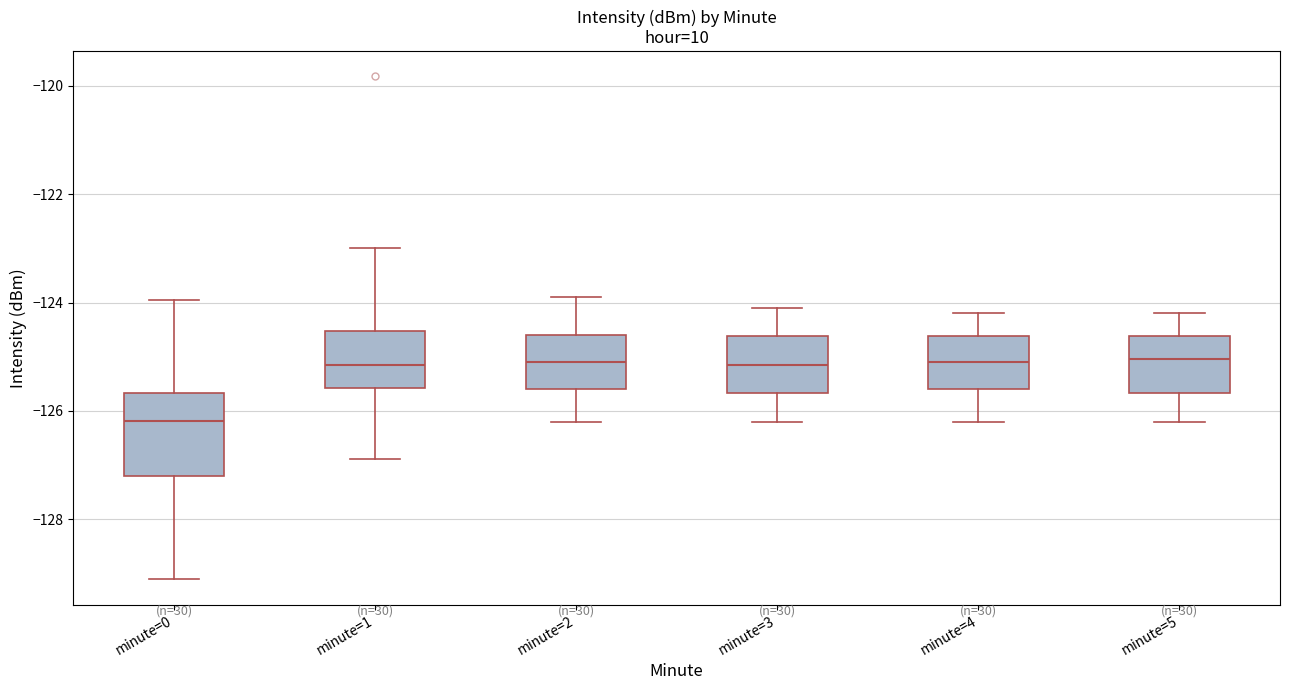

Comparing the boxes themselves (not the whiskers), which one is the tallest?

minute=0